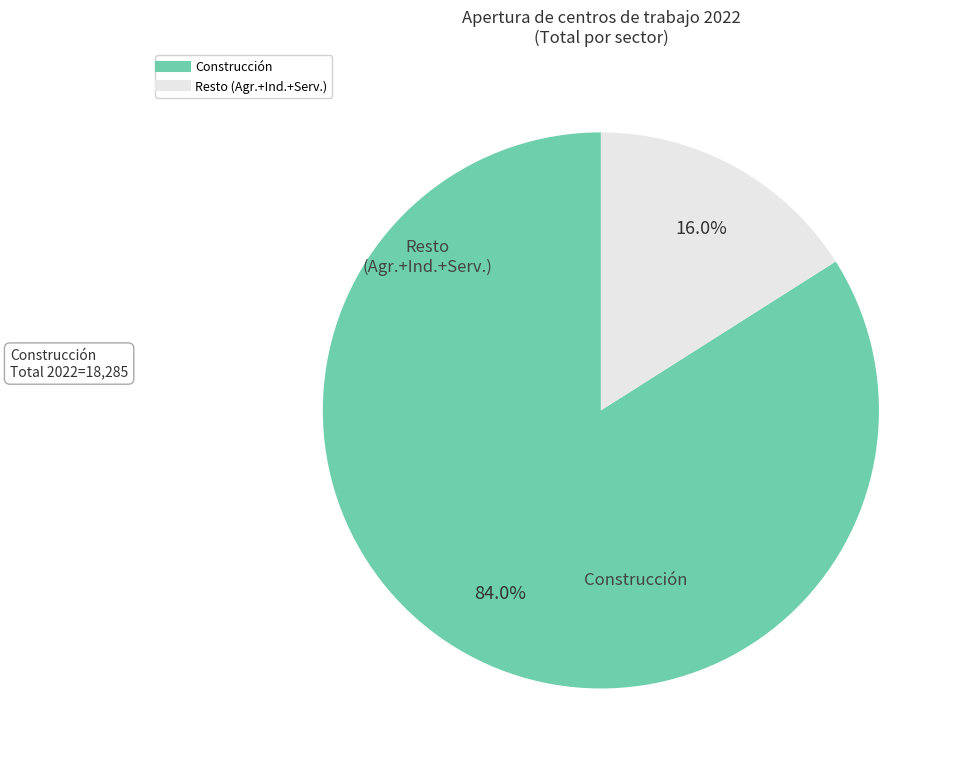

Is there a majority slice in this chart?

Yes